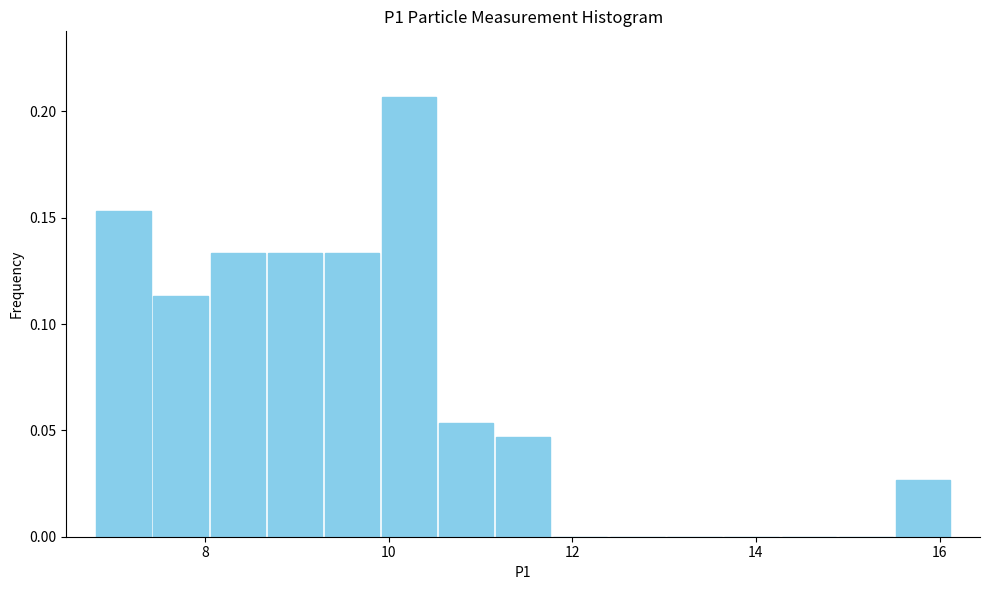

Read against the x-axis, roughly where is the centre of the tallest bar?

10.2